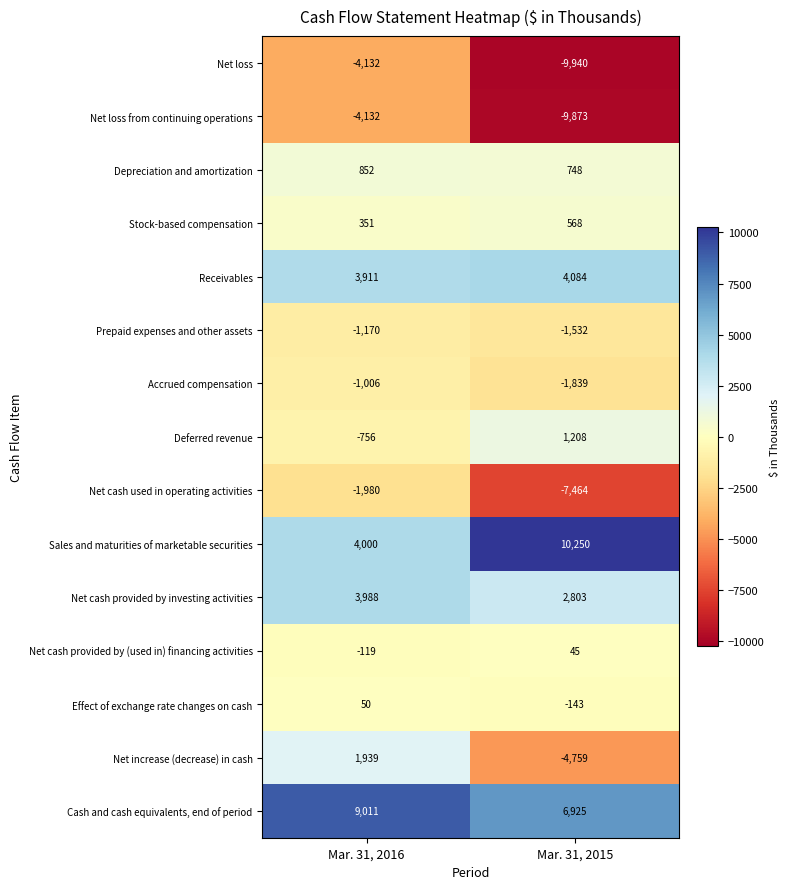

What is the approximate value of Accrued compensation at Mar. 31, 2015?

-1839